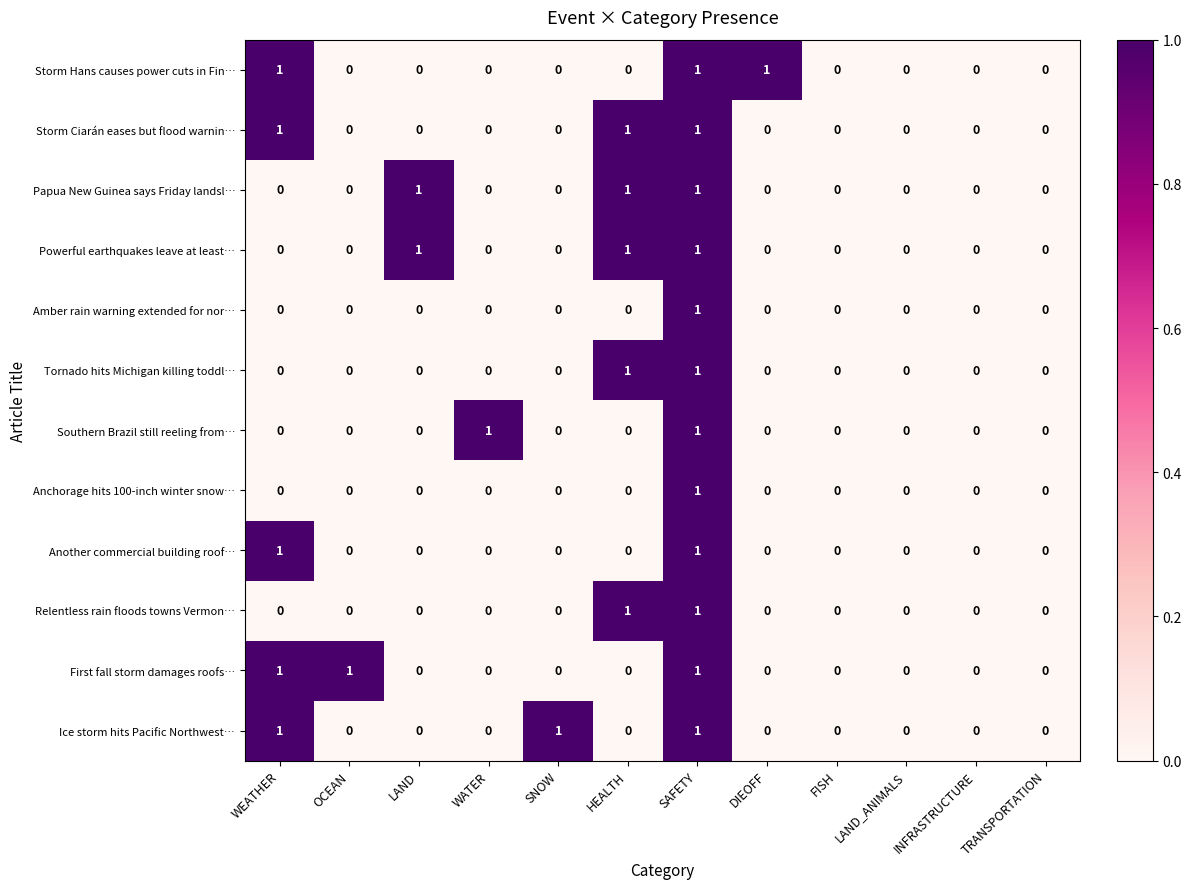

How many distinct data groups are displayed?

12